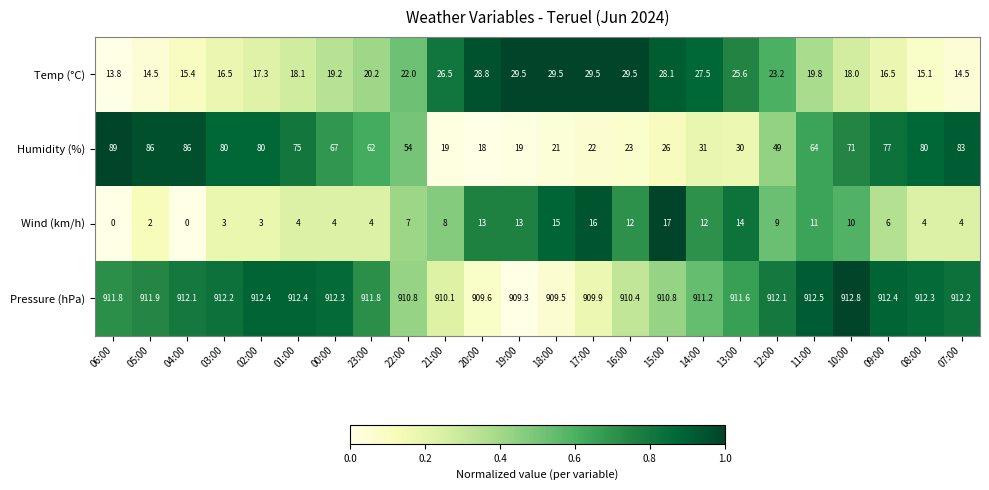

Where does the Humidity (%) series first go above 64?

06:00